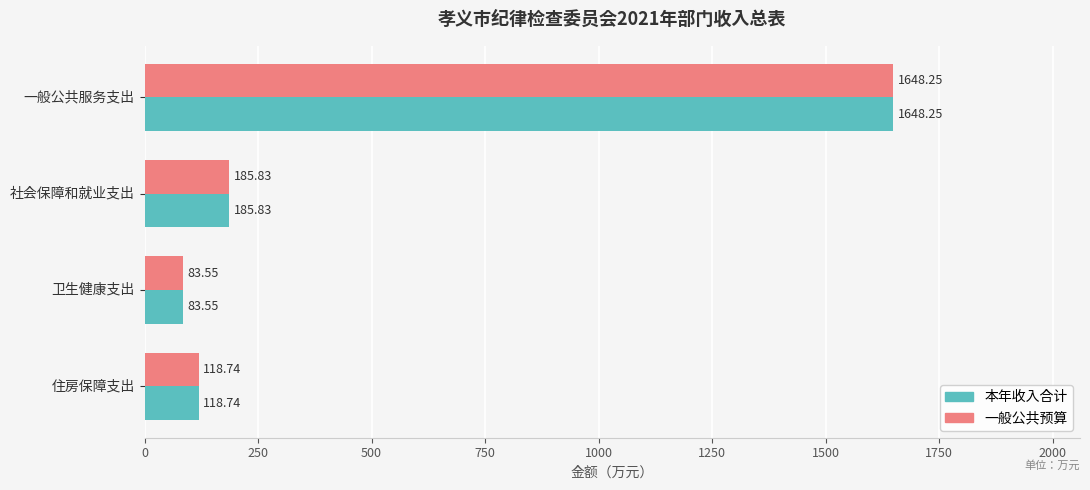

Which category has the lowest value in the 一般公共预算 series?

卫生健康支出